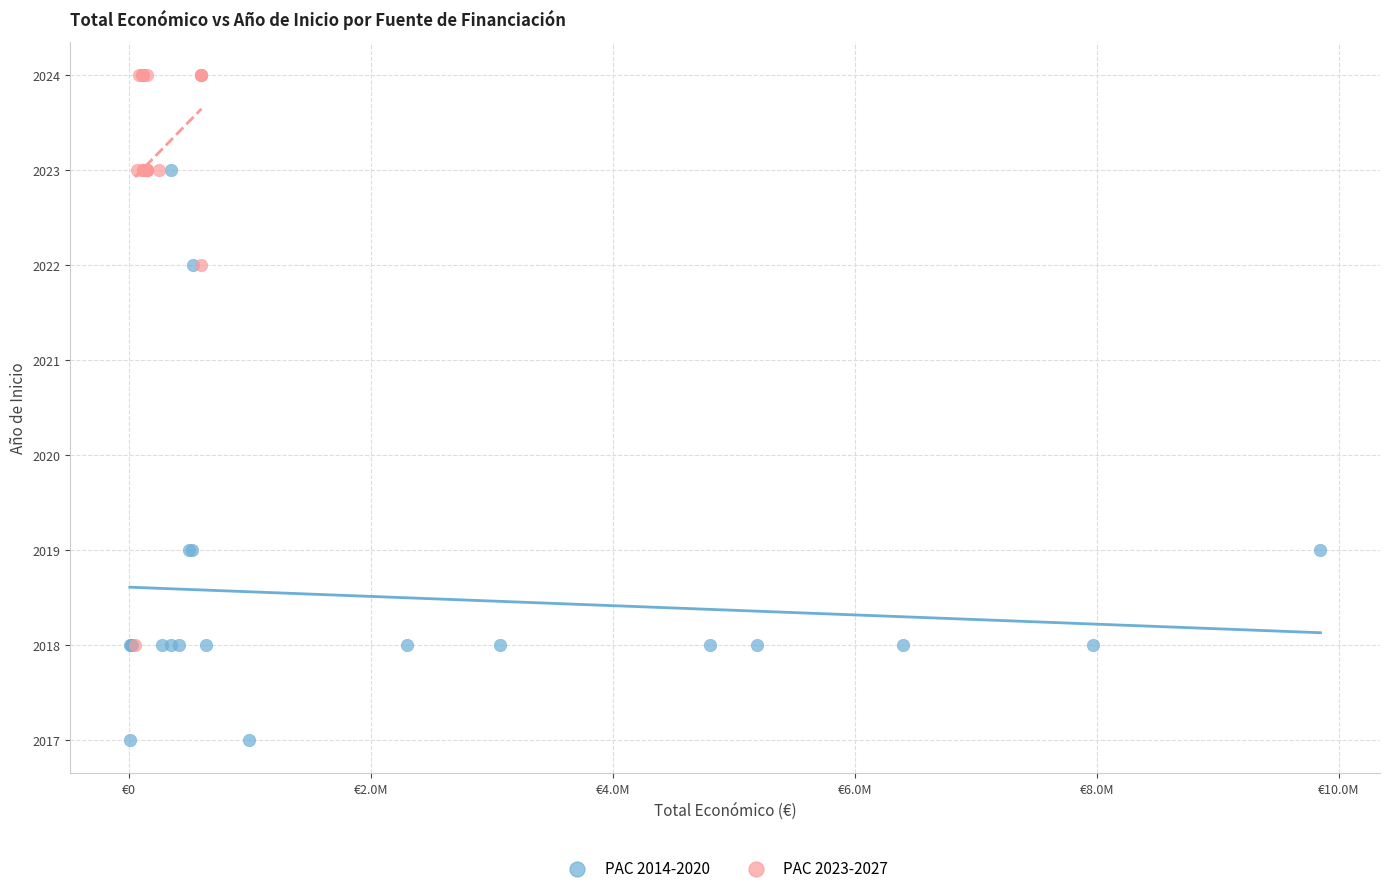

Which series reaches the minimum Y coordinate?

PAC 2014-2020